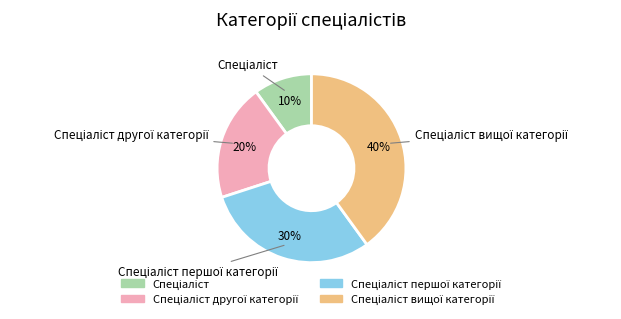

To the nearest percent, what is the difference between the largest and smallest slice percentages?

30%